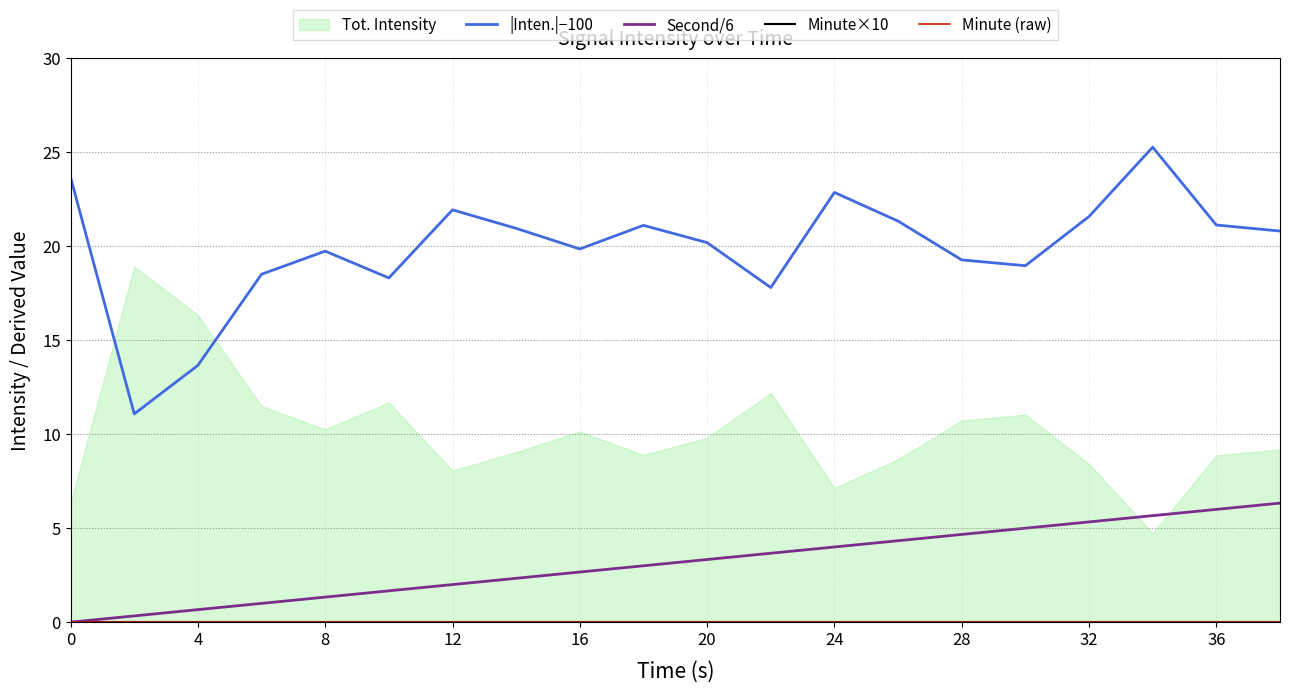

What is the value of the |Inten.|−100 point at the 7th from the left?

21.9